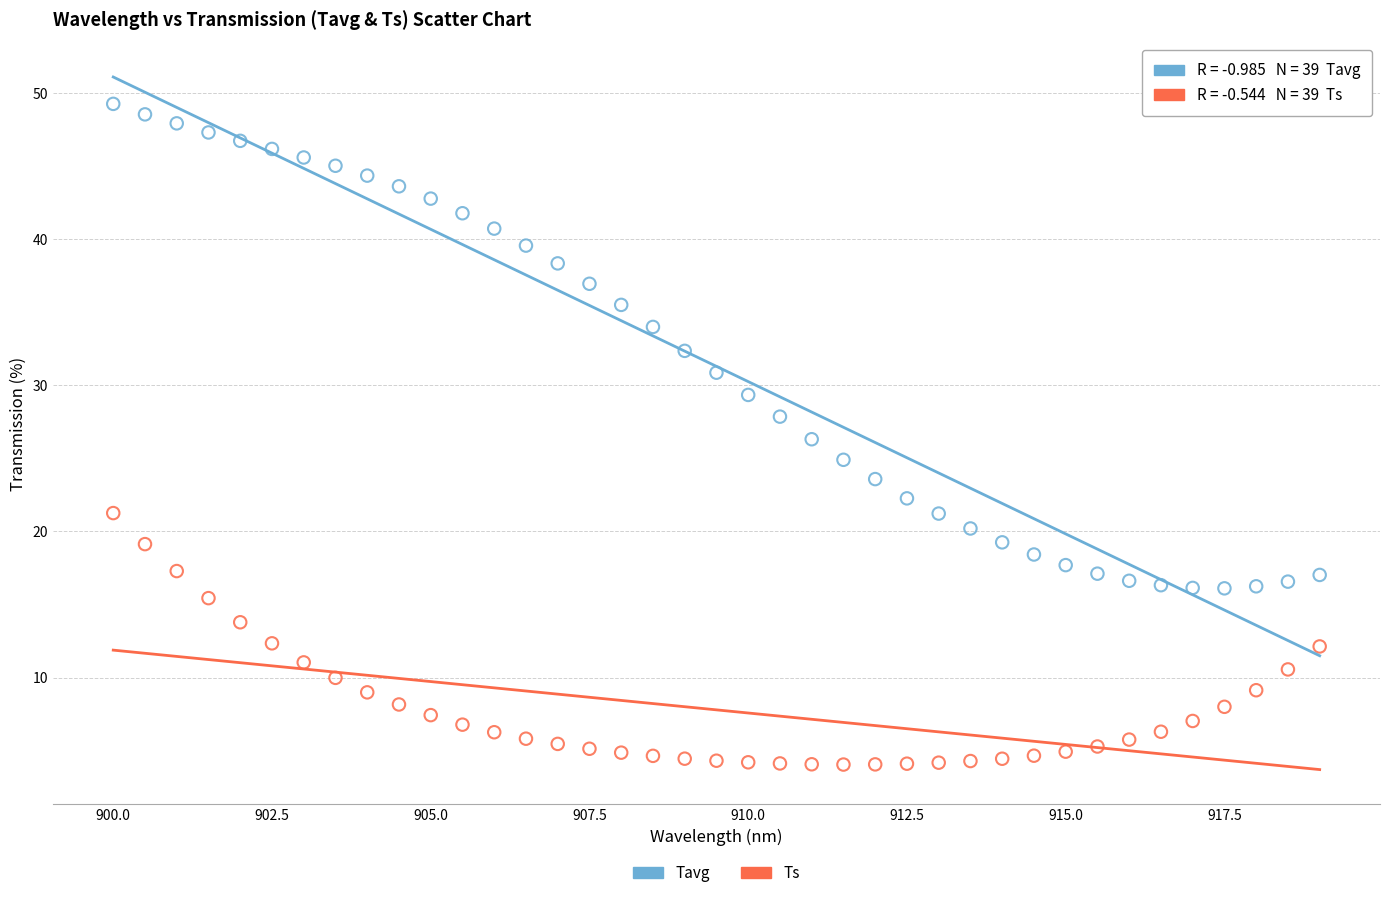

Which series contains the highest Y value?

Tavg